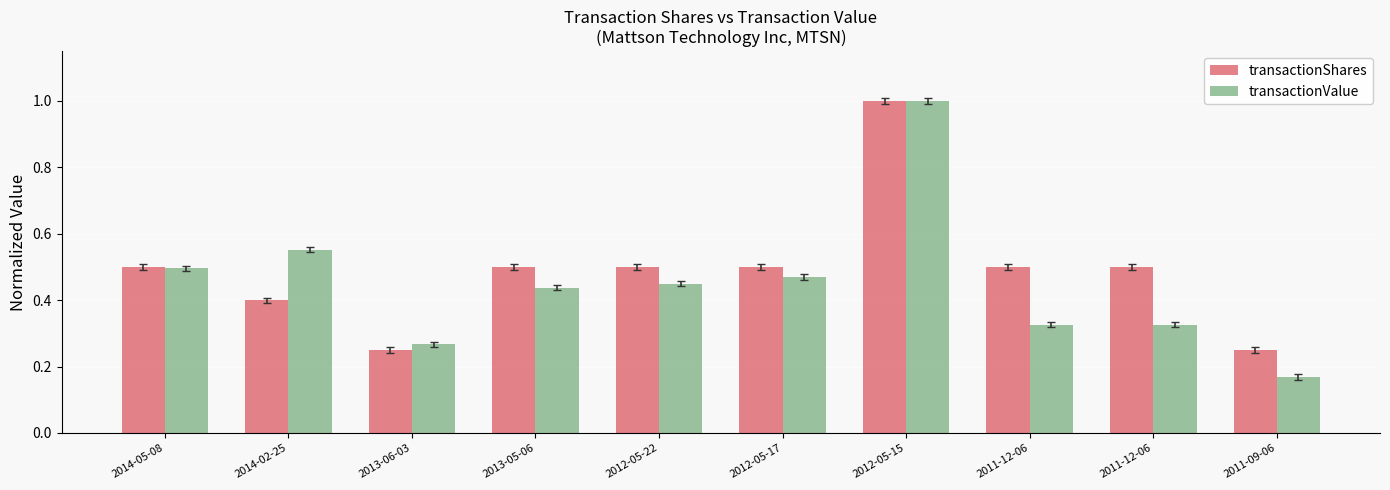

Which series has the largest total across all categories?

transactionShares